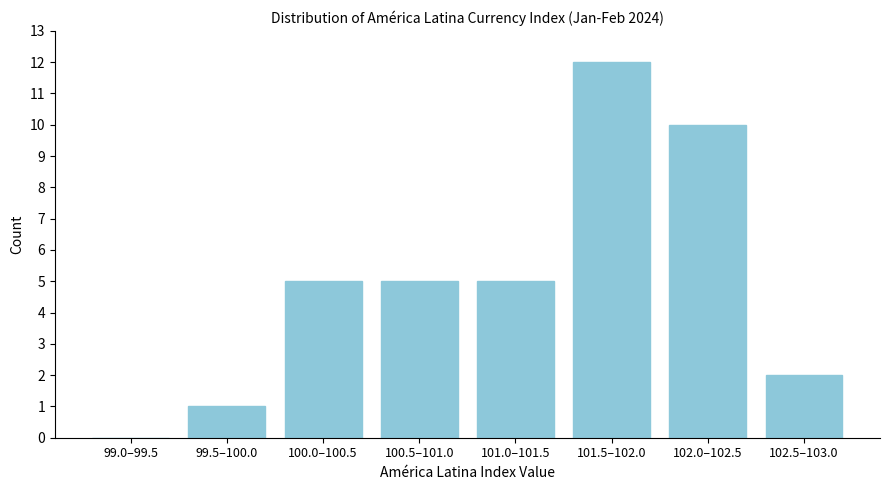

Reading right to left, extract all data points from this chart.

102.5–103.0=2	102.0–102.5=10	101.5–102.0=12	101.0–101.5=5	100.5–101.0=5	100.0–100.5=5	99.5–100.0=1	99.0–99.5=0